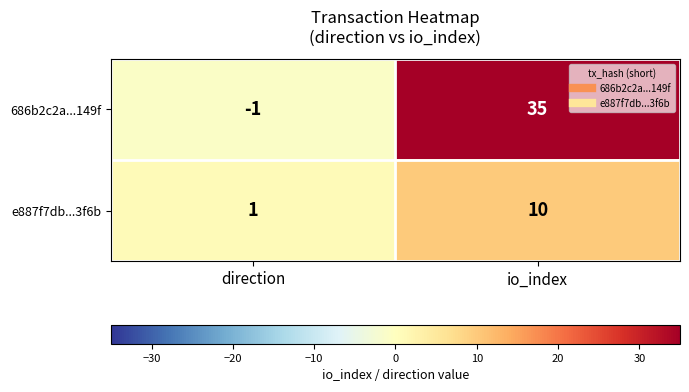

How many distinct data groups are displayed?

2